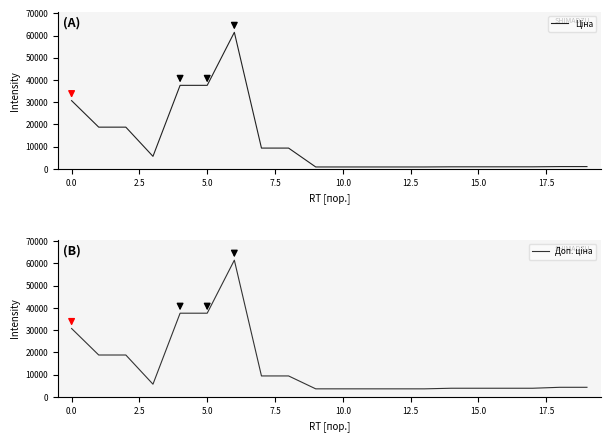

What is the value of the Доп. ціна point at the 12th from the left?

3583.6